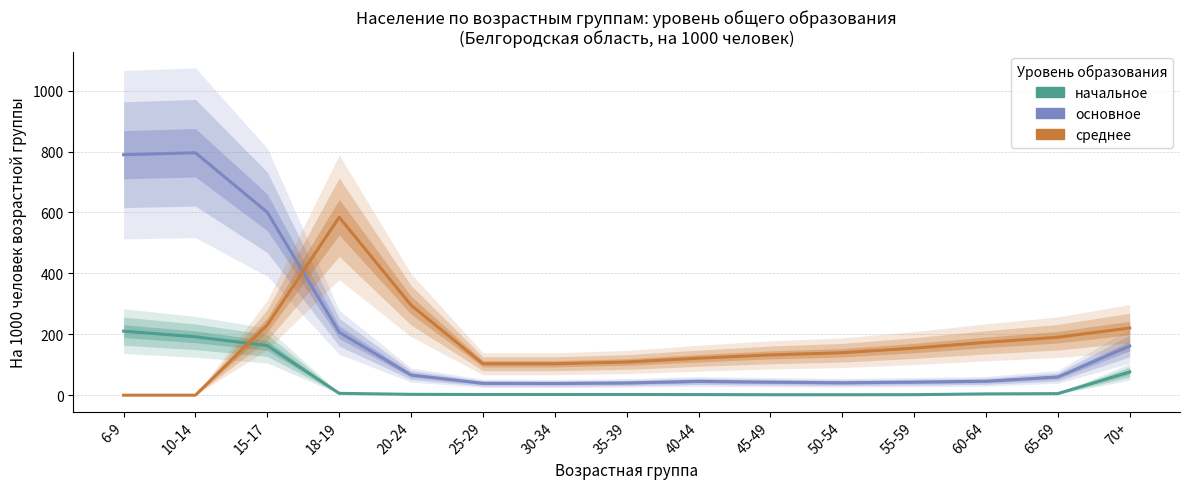

Between which two adjacent categories do среднее and основное first intersect?

15-17 and 18-19